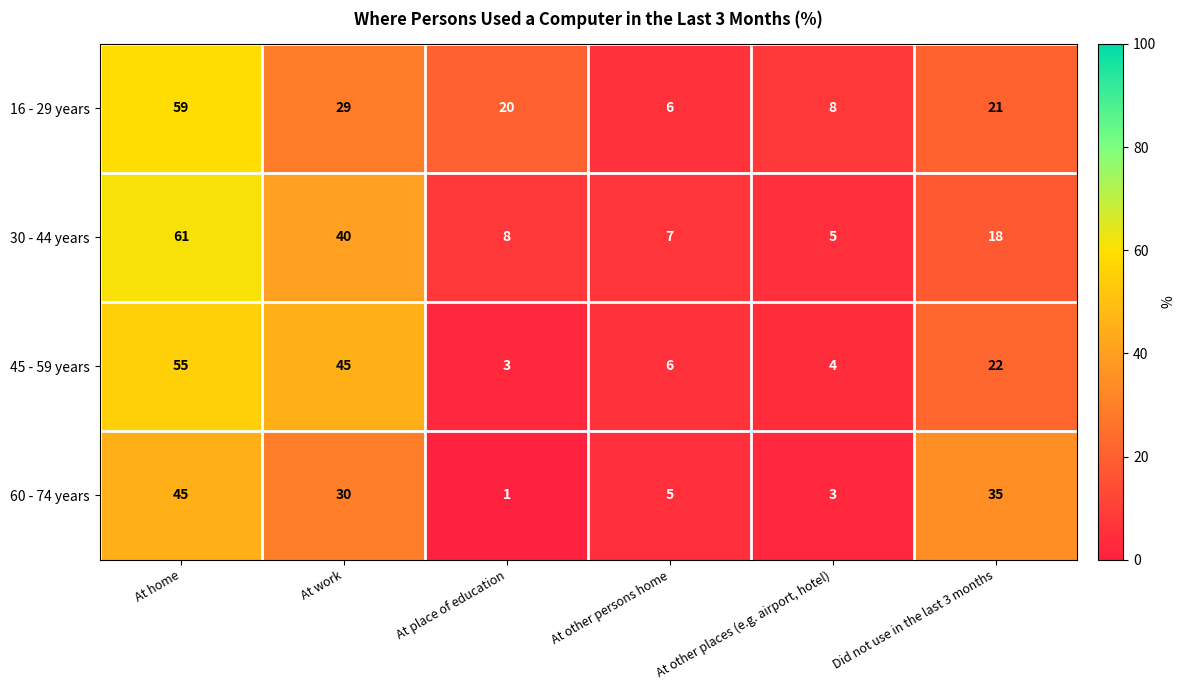

Reading left to right, list all the values displayed in this chart.

16 - 29 years: 59	29	20	6	8	21
30 - 44 years: 61	40	8	7	5	18
45 - 59 years: 55	45	3	6	4	22
60 - 74 years: 45	30	1	5	3	35